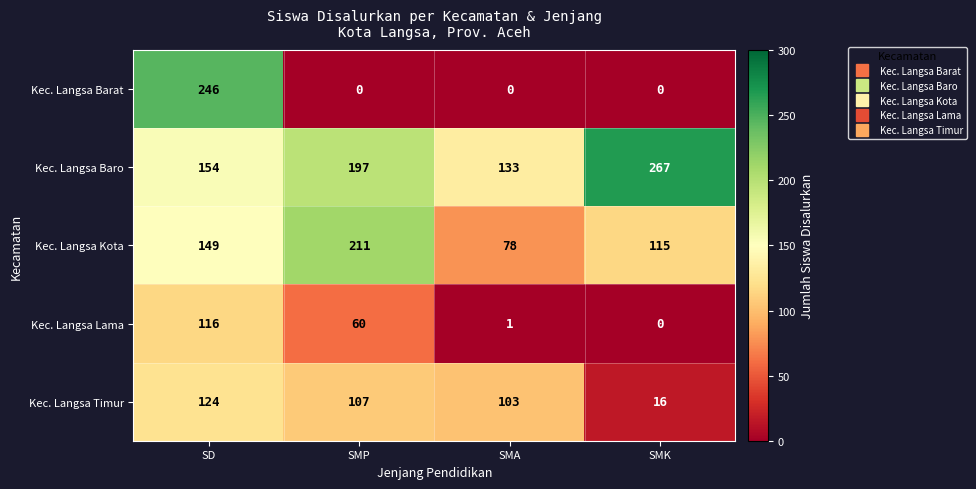

Which series has the widest spread of values?

Kec. Langsa Barat